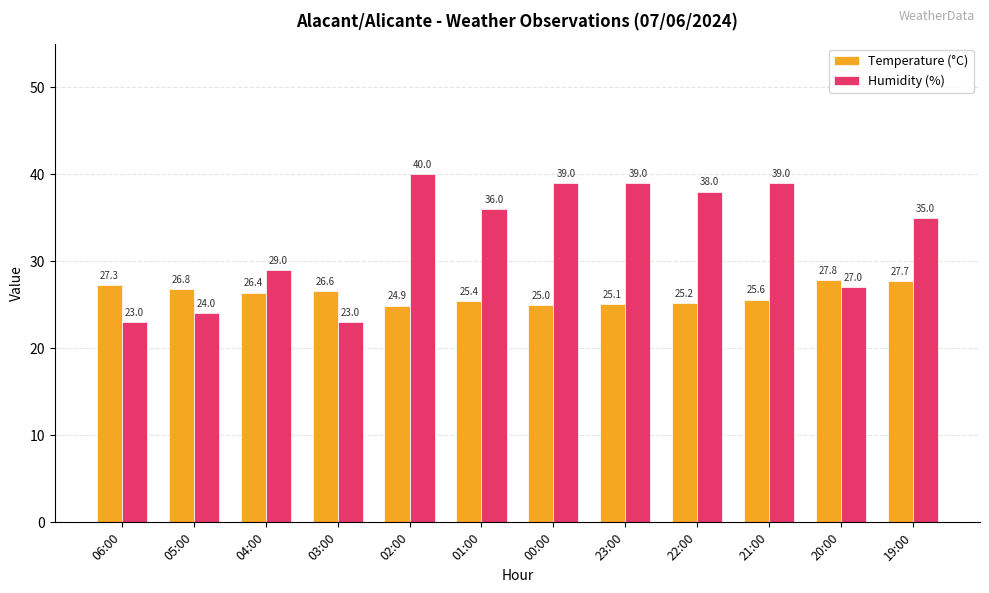

Reading left to right, what are all the values shown in this chart?

Temperature (°C): 27.3	26.8	26.4	26.6	24.9	25.4	25.0	25.1	25.2	25.6	27.8	27.7
Humidity (%): 23.0	24.0	29.0	23.0	40.0	36.0	39.0	39.0	38.0	39.0	27.0	35.0